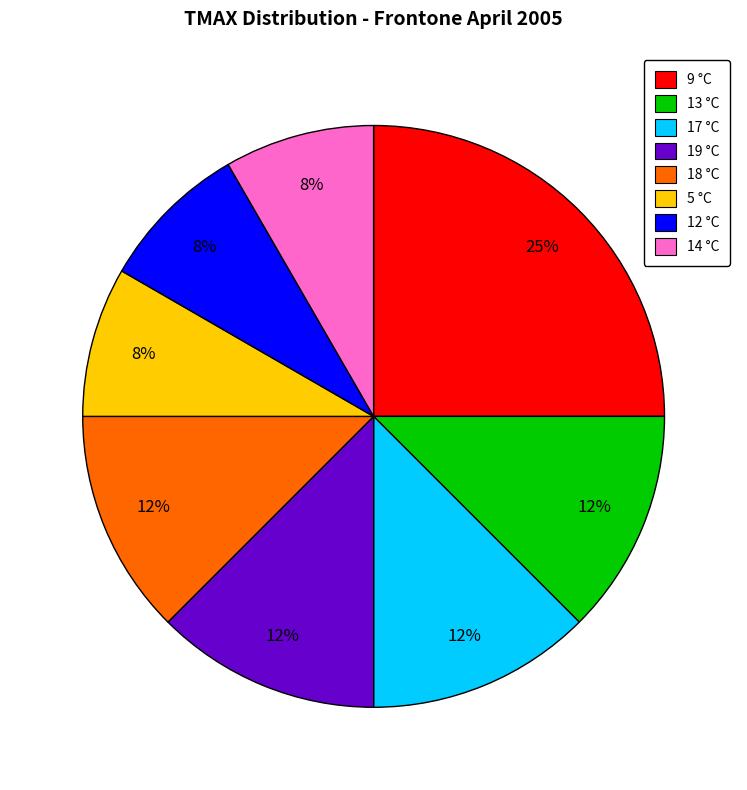

Combined, do 13 °C and 18 °C account for over 50%?

No